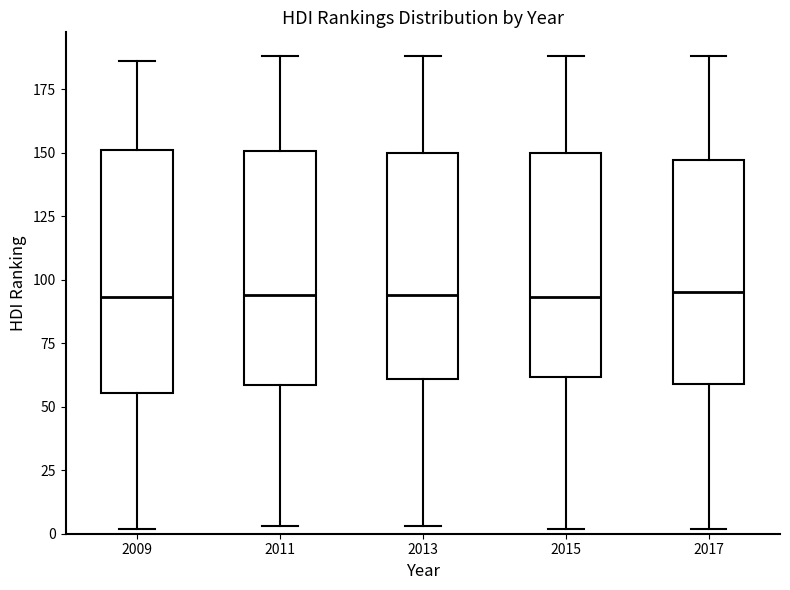

Reading left to right, read every box against the y-axis: the position of its median line, the range the box covers, and the ends of its whiskers. The values are not printed on the chart, so give them approximately, as read against the axis.

2009: median 95, box 55 to 150, whiskers 0 to 185
2011: median 95, box 60 to 150, whiskers 5 to 190
2013: median 95, box 60 to 150, whiskers 5 to 190
2015: median 95, box 60 to 150, whiskers 0 to 190
2017: median 95, box 60 to 145, whiskers 0 to 190